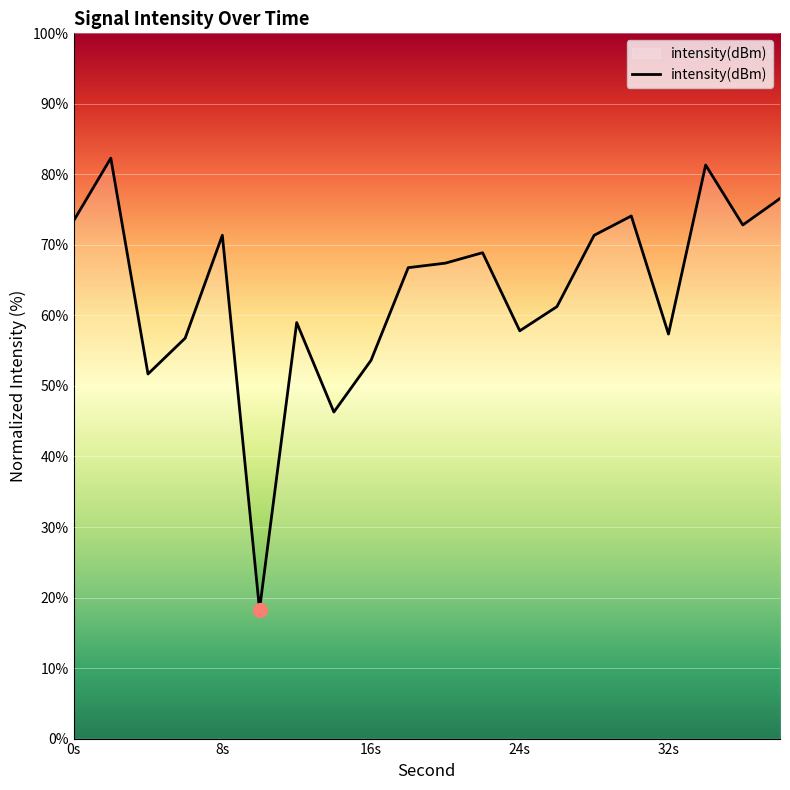

How many lines are shown in the chart?

1